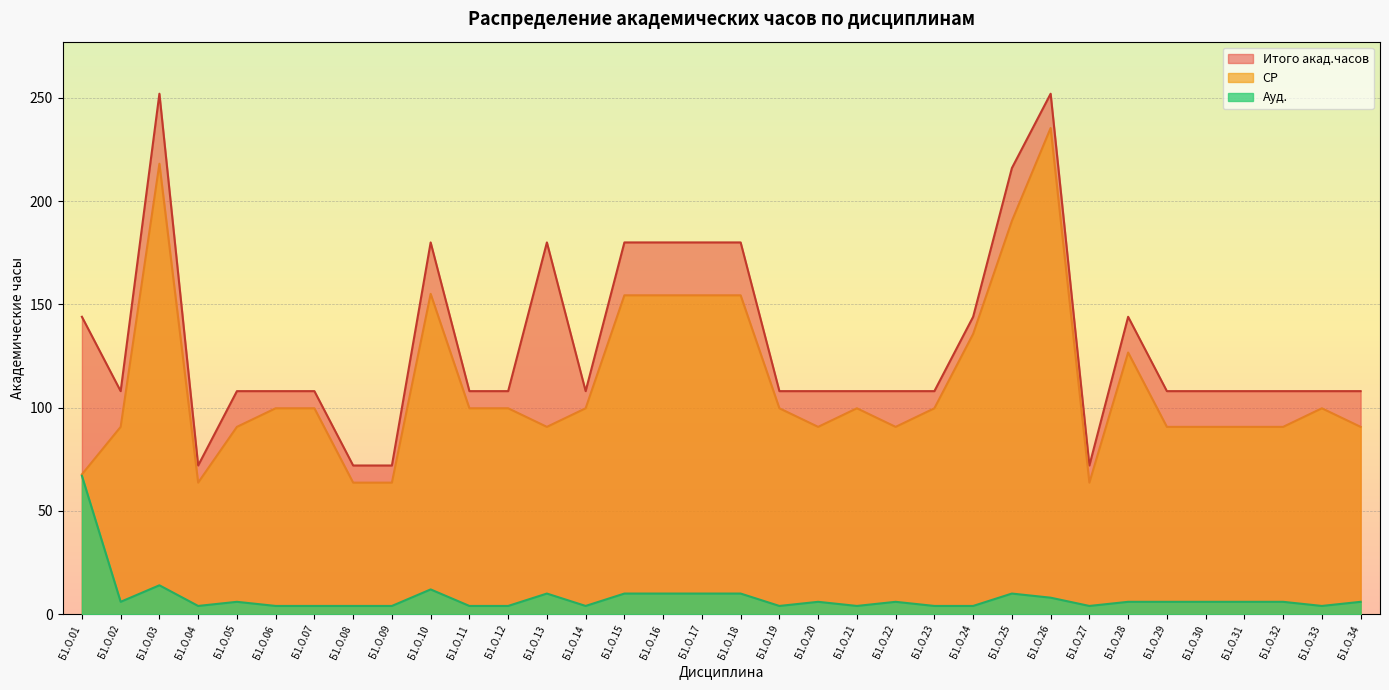

In Итого акад.часов, how many points are lower than both neighbors (excluding endpoints)?

4